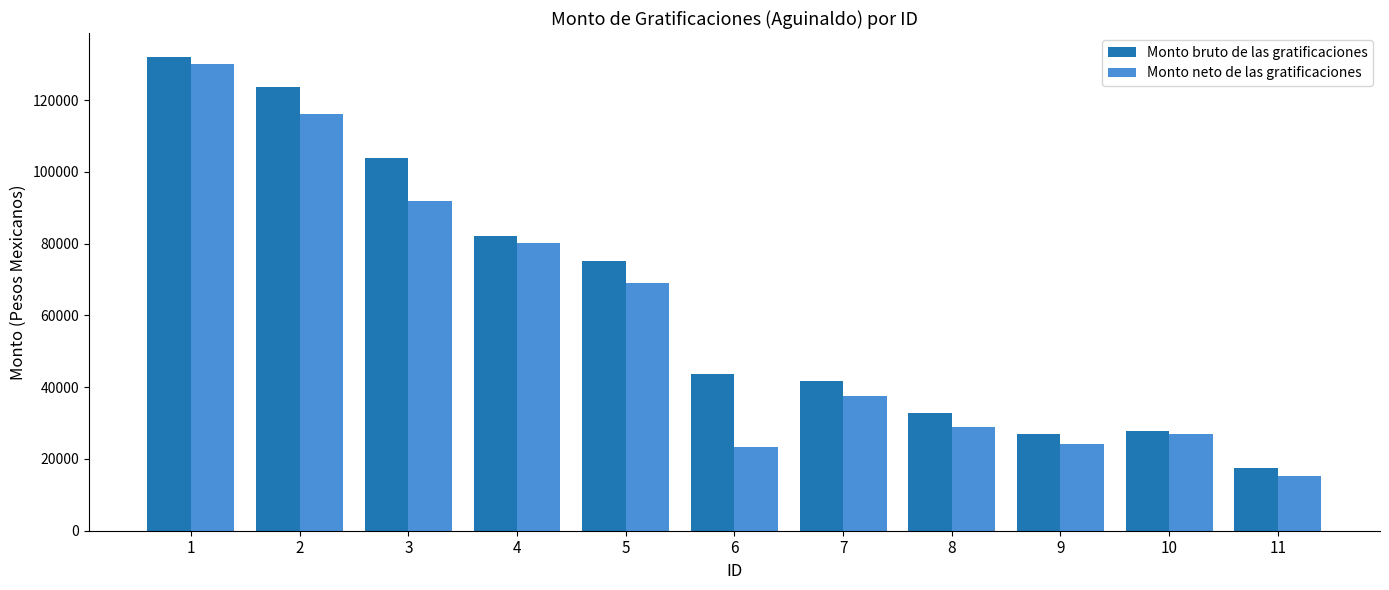

What is the difference between the highest and lowest values at 10?

850.1